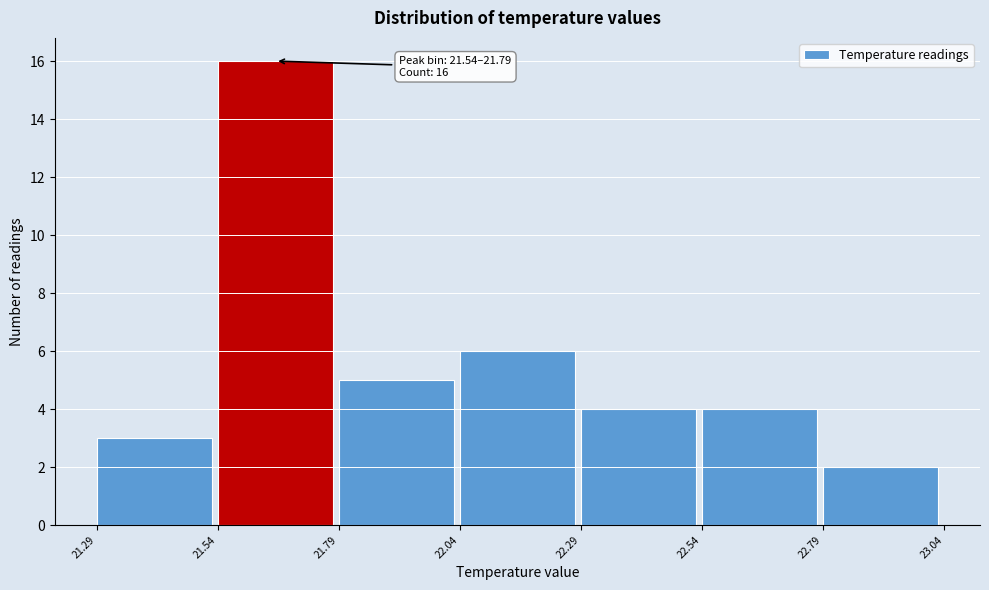

Over which range of the x-axis is the bar tallest?

21.54 to 21.79